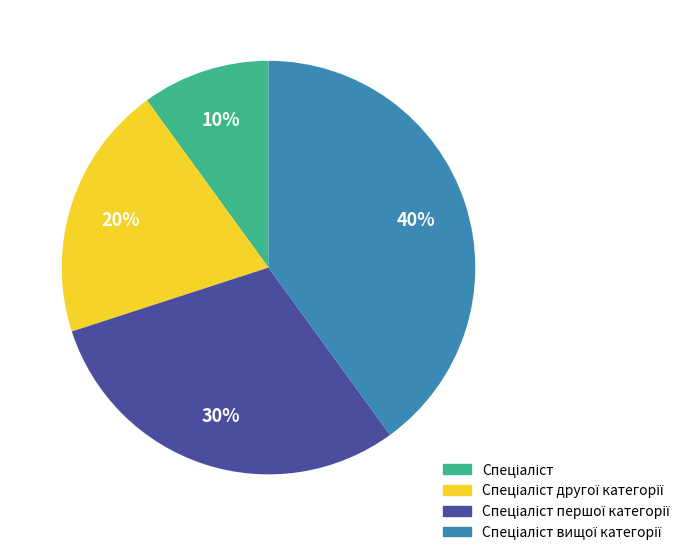

Count the number of slices in the pie.

4